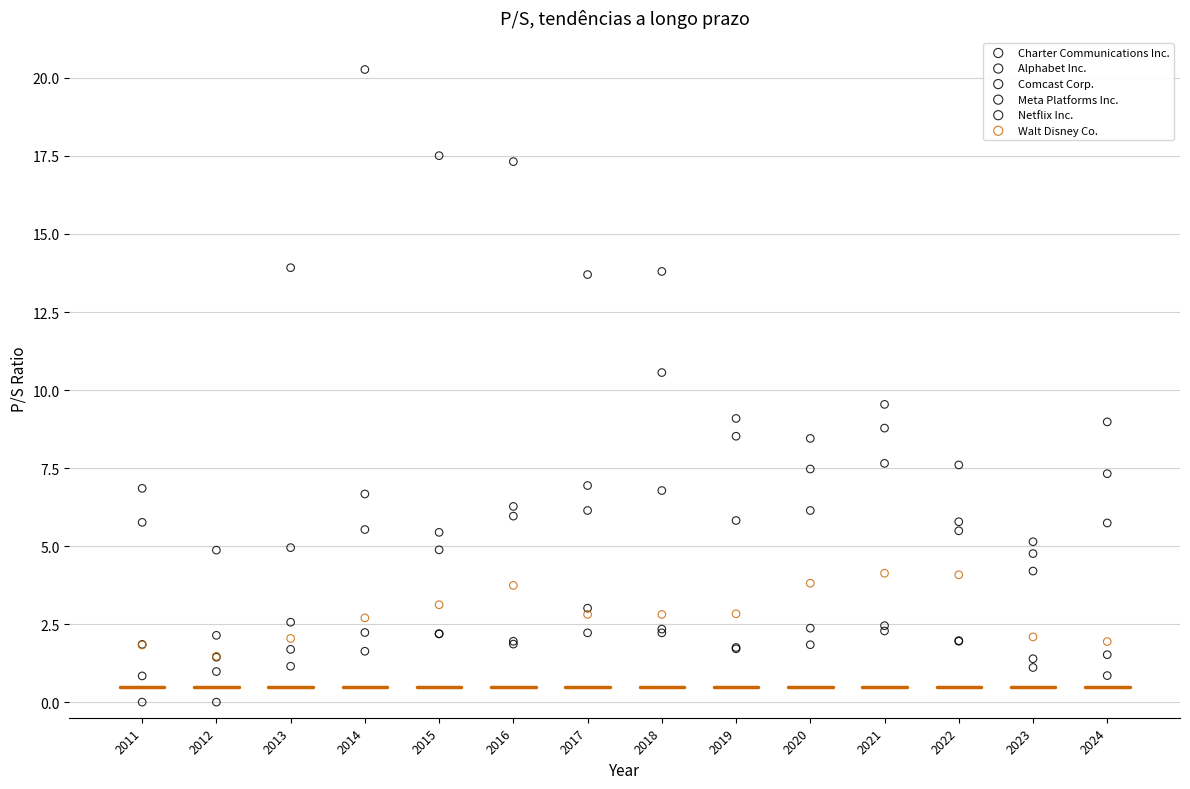

What are all the series names shown in the legend?

Charter Communications Inc., Alphabet Inc., Comcast Corp., Meta Platforms Inc., Netflix Inc., Walt Disney Co.